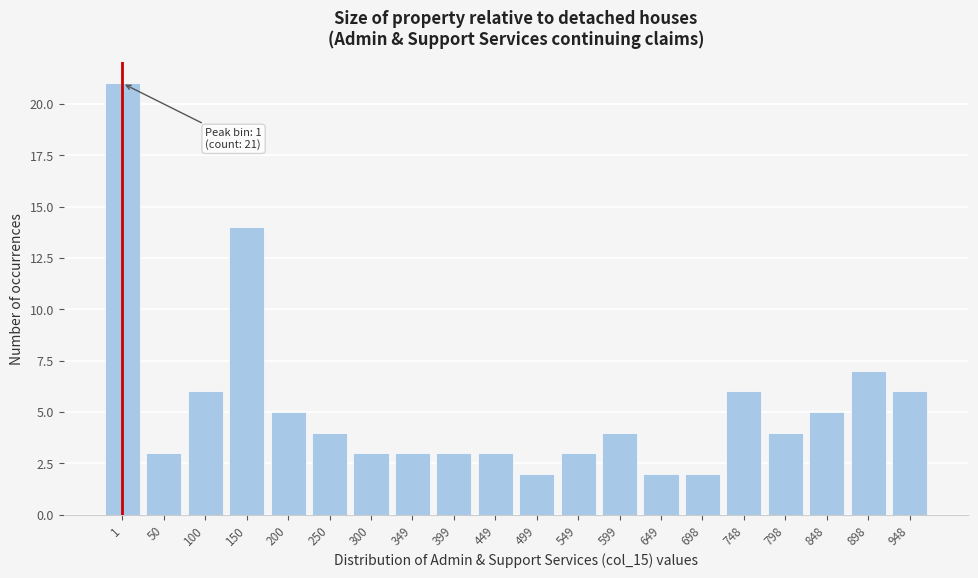

Reading left to right, list all the values displayed in this chart.

1=21	50=3	100=6	150=14	200=5	250=4	300=3	349=3	399=3	449=3	499=2	549=3	599=4	649=2	698=2	748=6	798=4	848=5	898=7	948=6